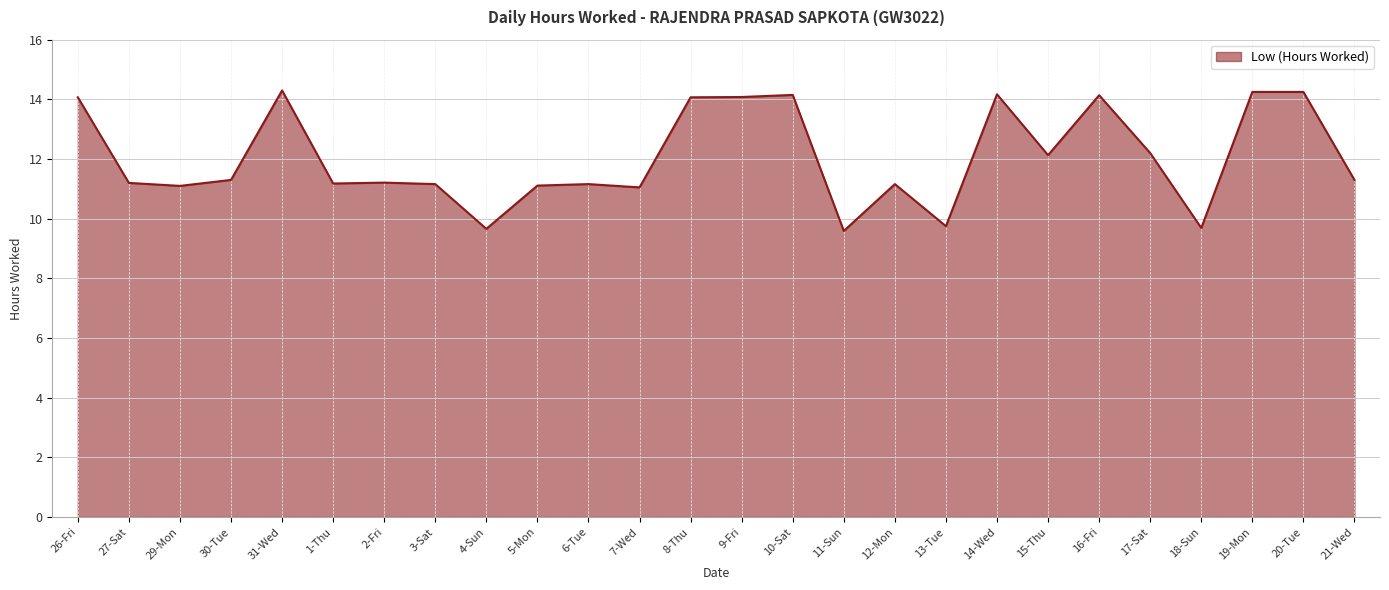

What position from the right is 12-Mon?

10